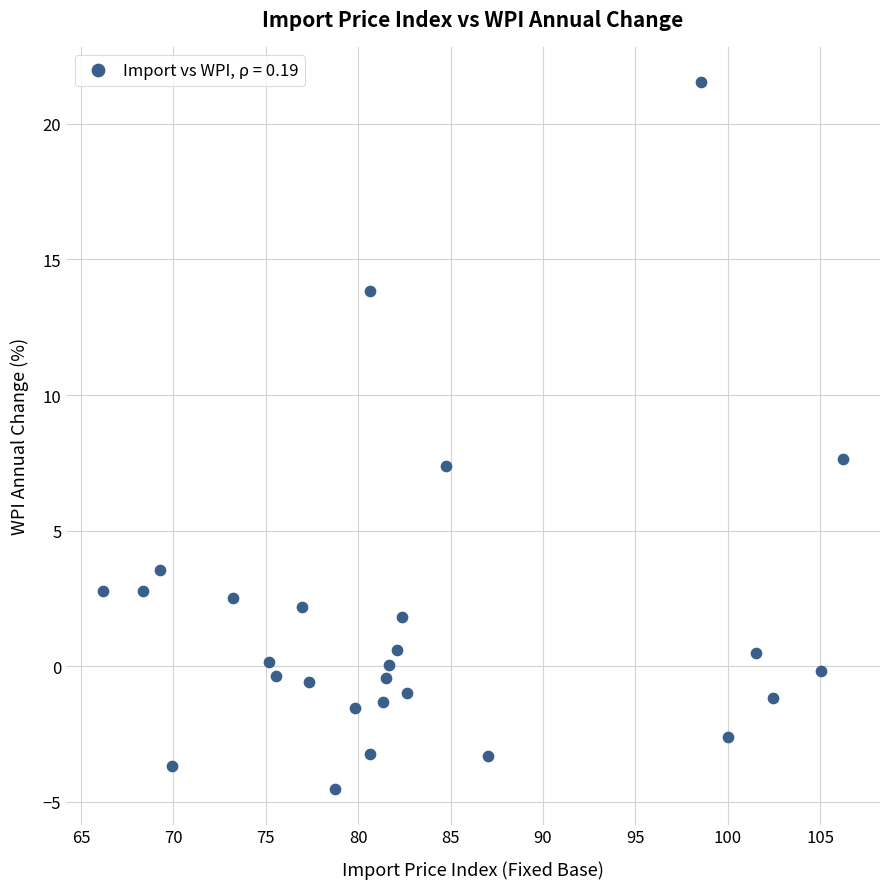

What is the range of Y values (max minus min)?

26.1